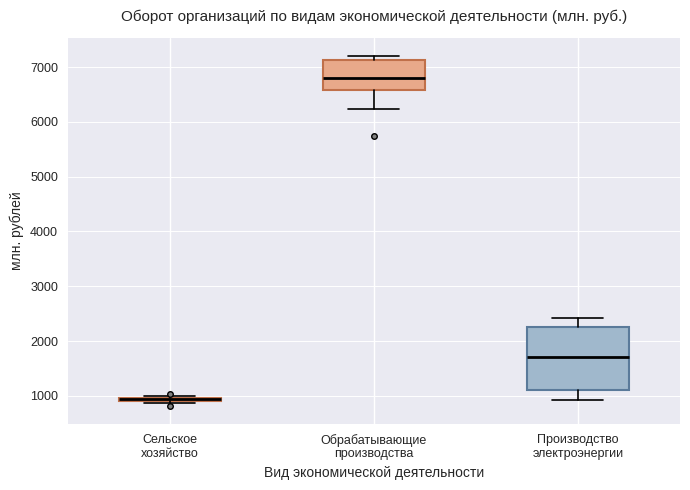

Comparing the boxes themselves (not the whiskers), which one is the tallest?

Производство электроэнергии